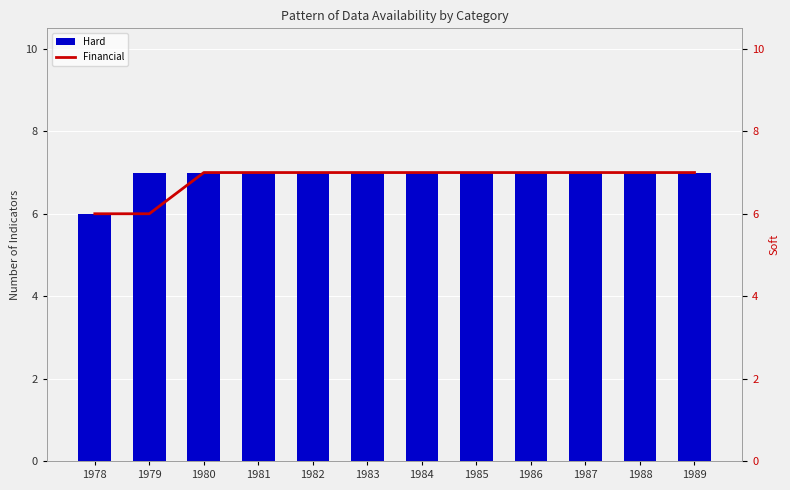

Which series has the widest spread of values?

Hard